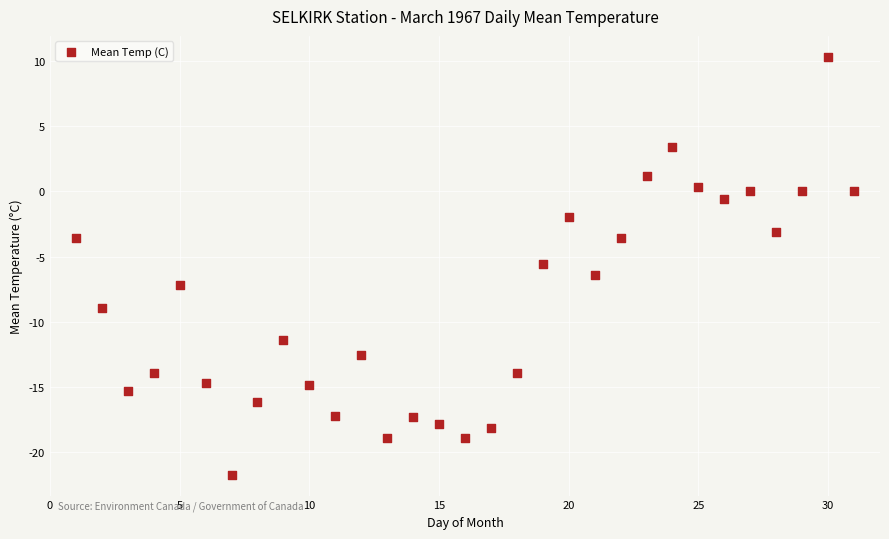

What is the range of Y values (max minus min)?

32.0